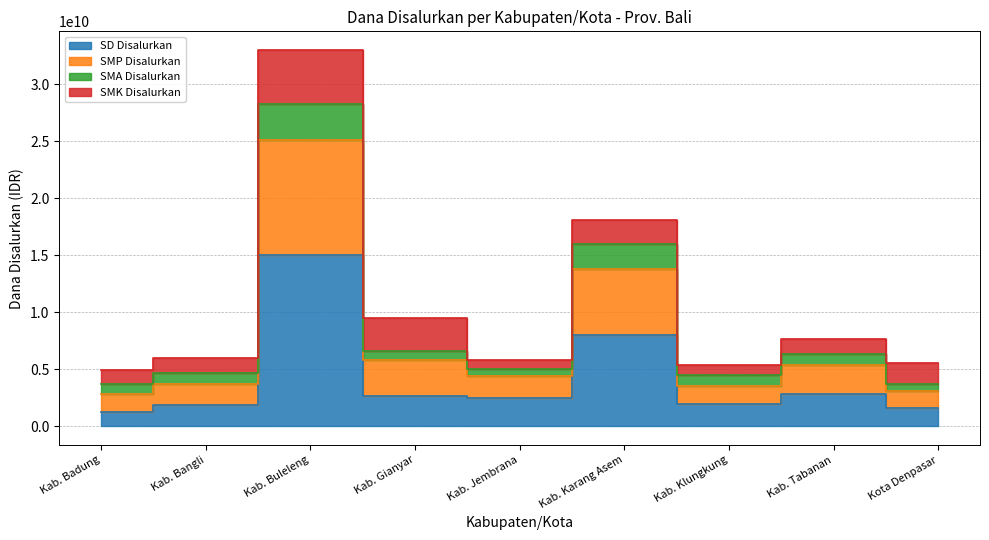

True or false: SD Disalurkan and SMA Disalurkan cross at least once.

False